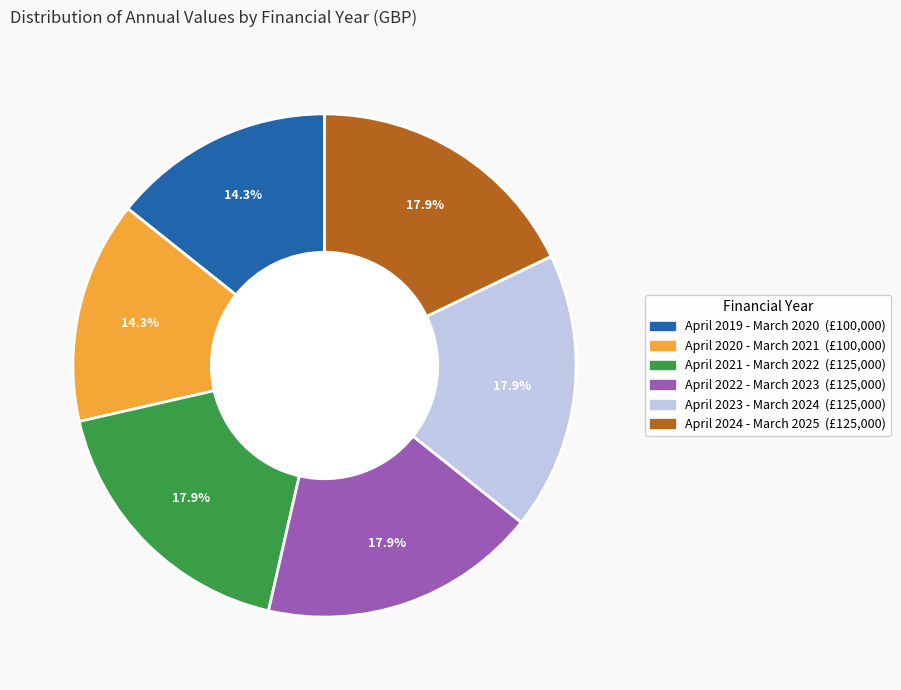

To the nearest percent, what percentage of the pie is April 2019 - March 2020?

14%